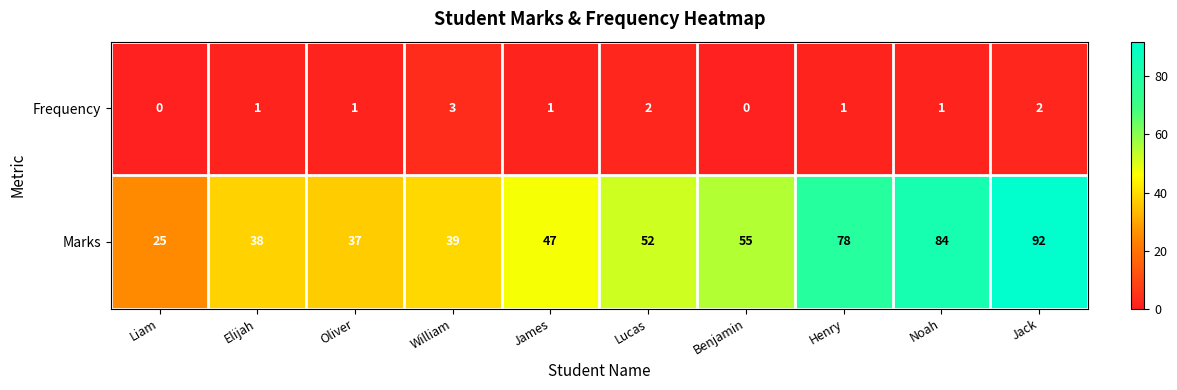

How many distinct data groups are displayed?

2